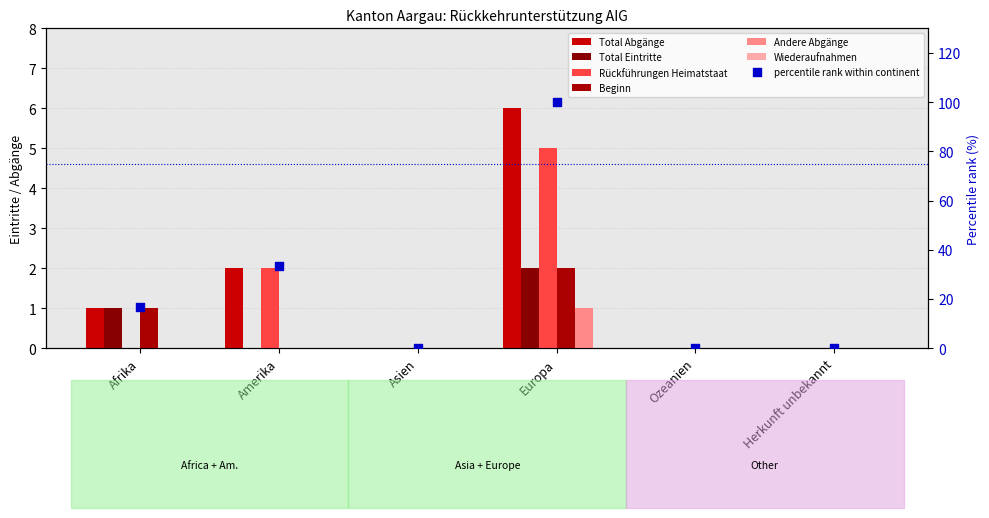

Is the value of Beginn at Amerika greater than the value of Andere Abgänge at Asien?

No